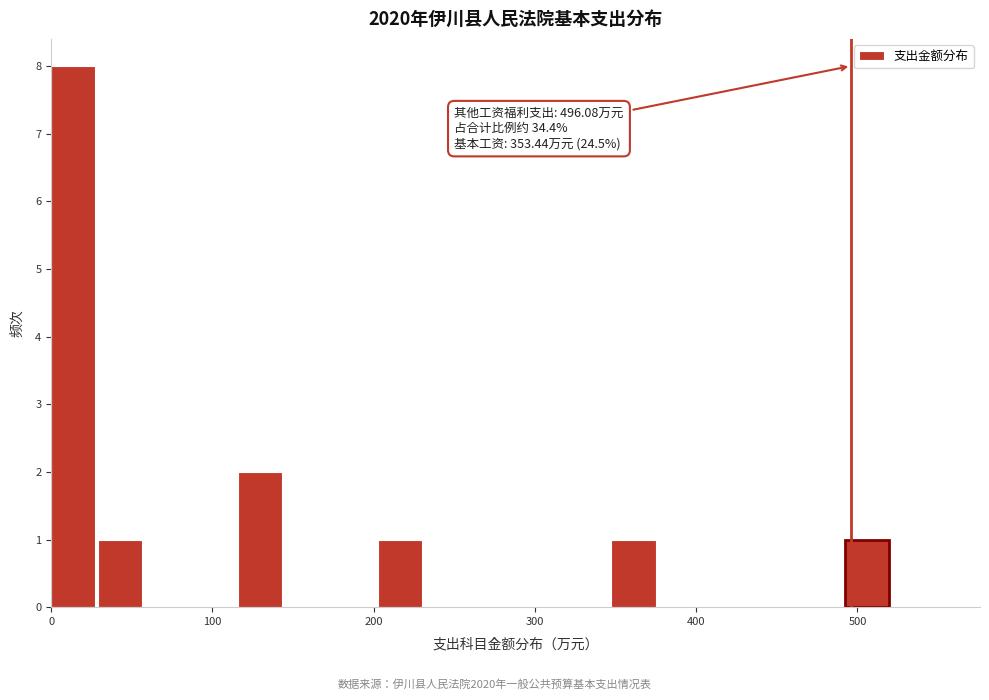

Read against the x-axis, roughly where is the centre of the tallest bar?

10